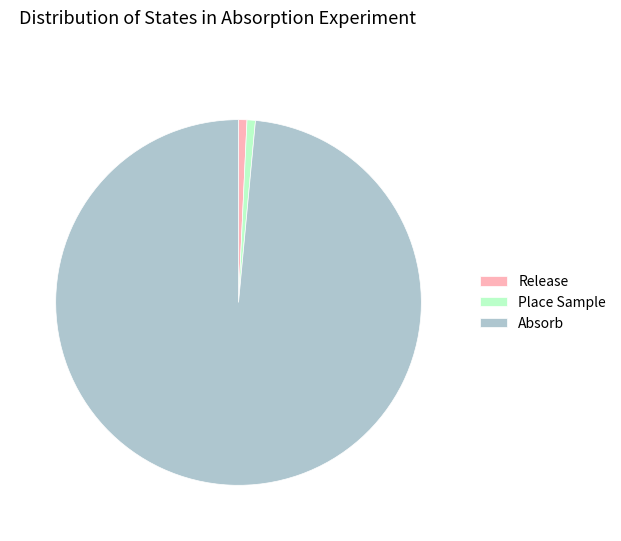

True or false: Release accounts for 1% of the total.

True